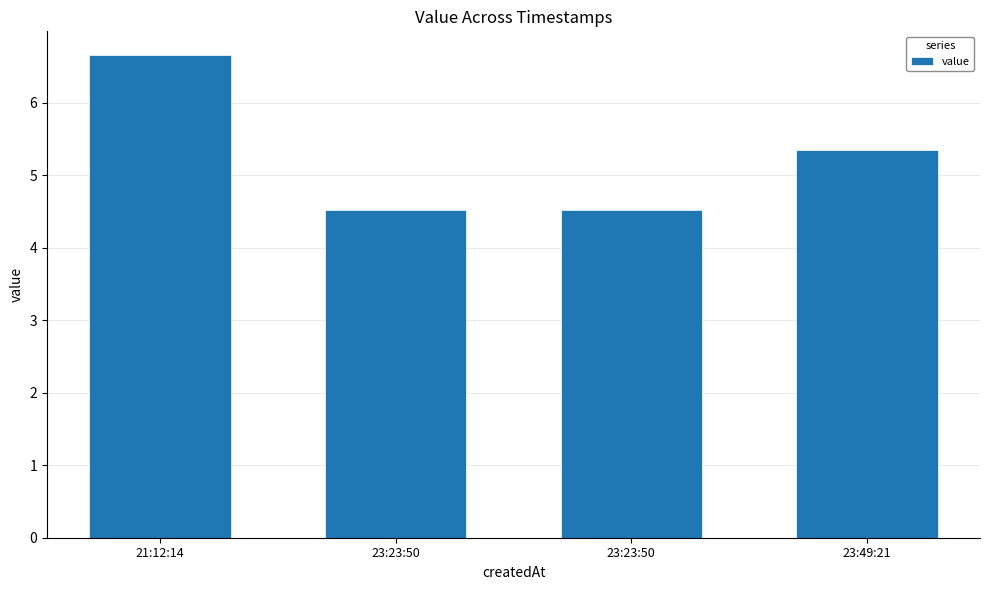

Does the chart contain stacked bars?

No